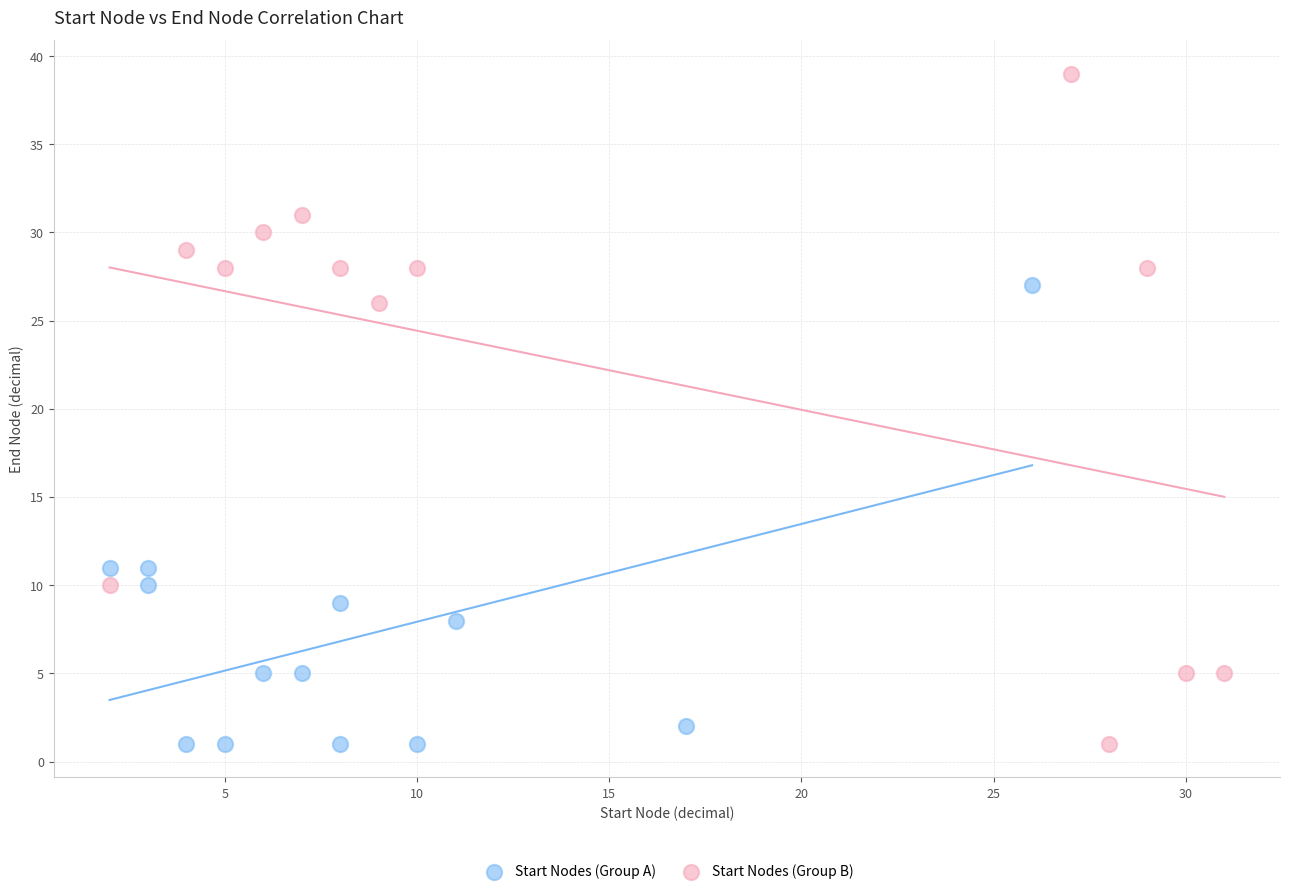

Which series reaches the maximum Y coordinate?

Start Nodes (Group B)